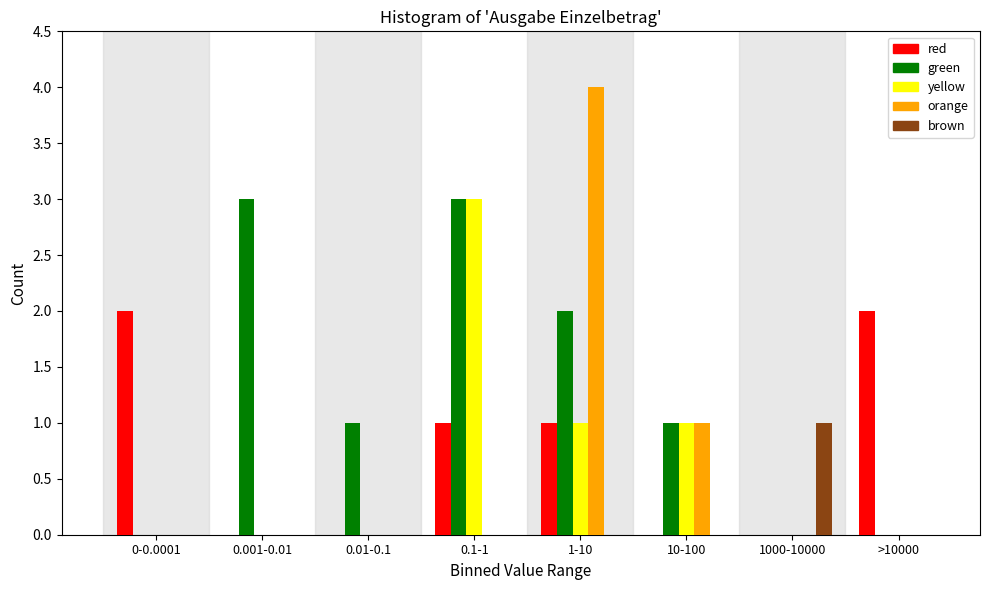

What is the maximum value shown in the chart?

4